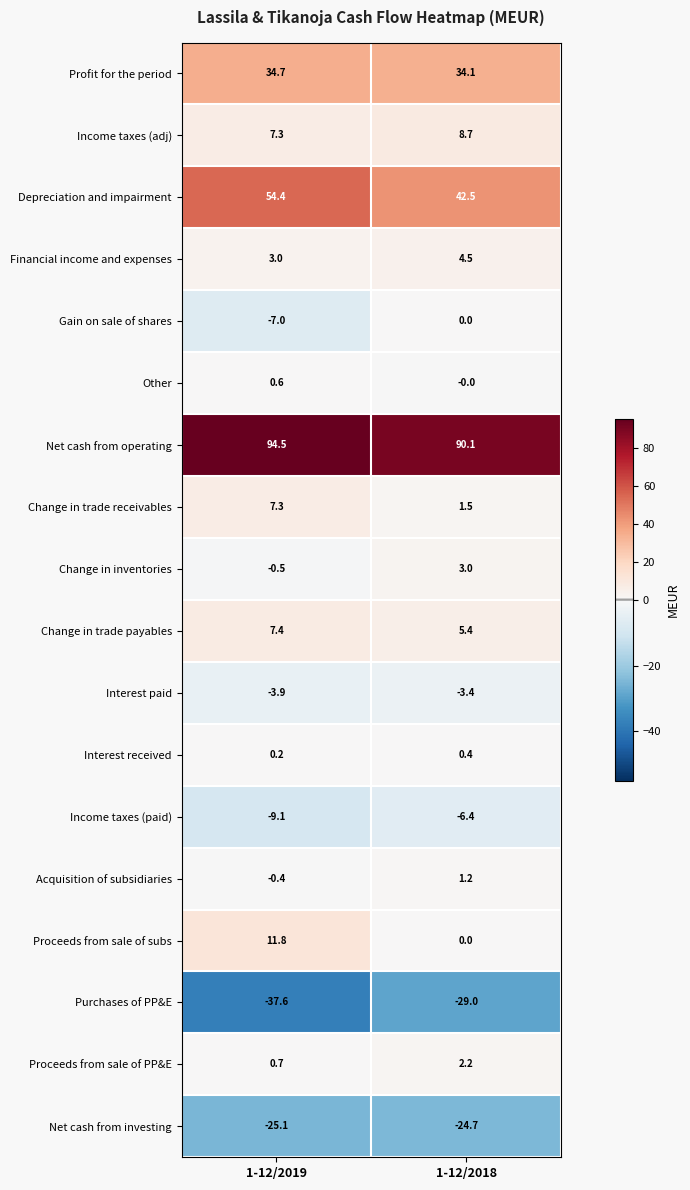

At which label does Gain on sale of shares reach its peak?

1-12/2018